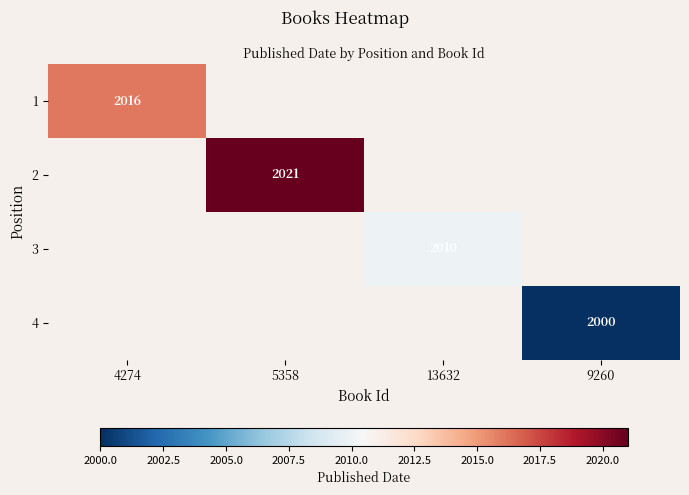

The value of 3 at 13632 is 3068.4. True or false?

False